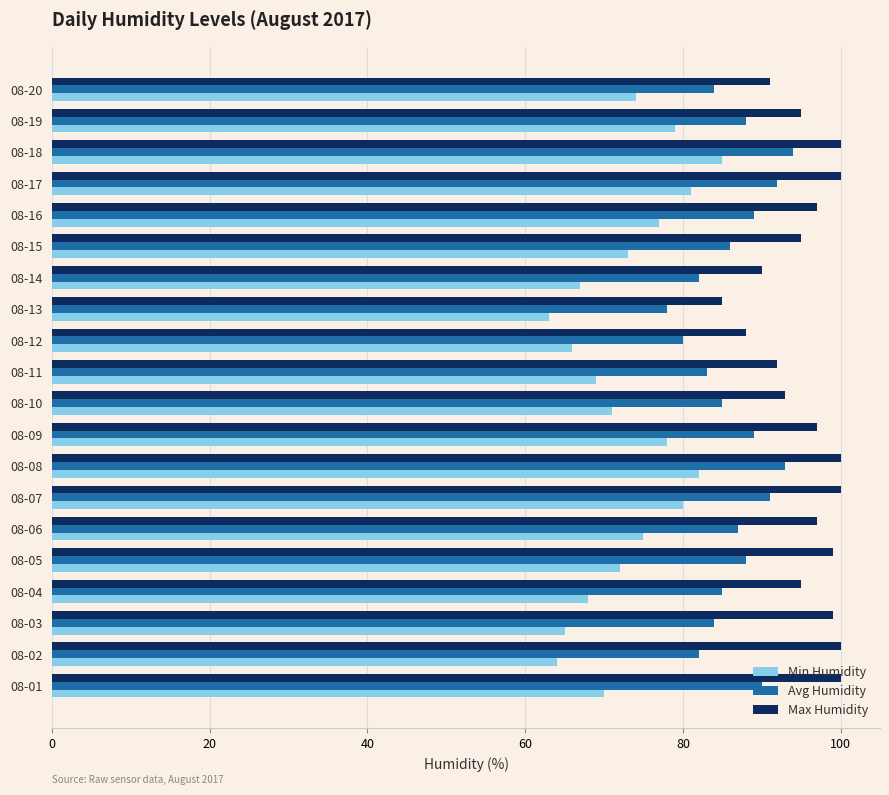

What is the difference between the highest and lowest values at 08-09?

19